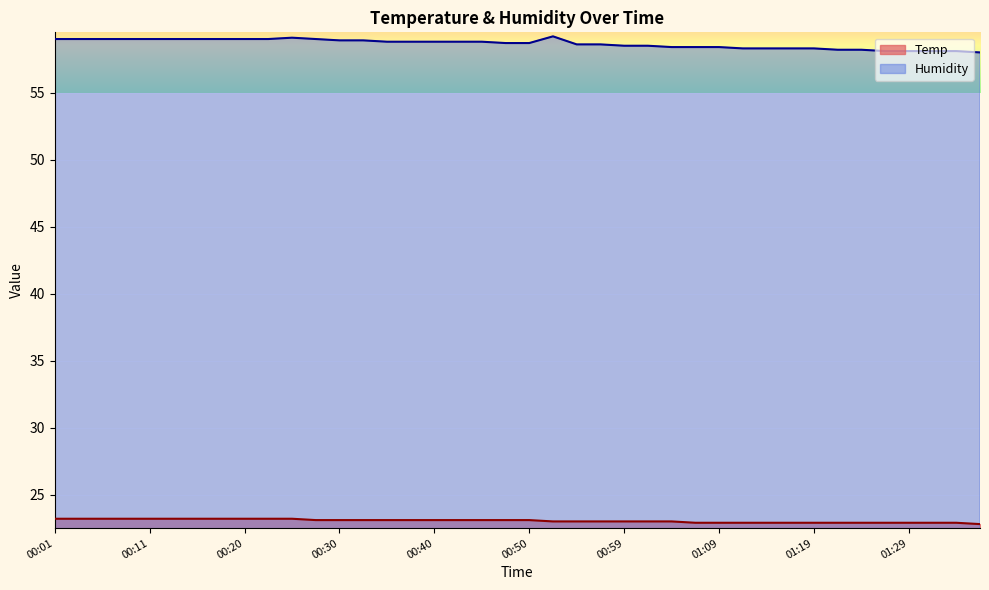

What are all the series names shown in the legend?

Temp, Humidity